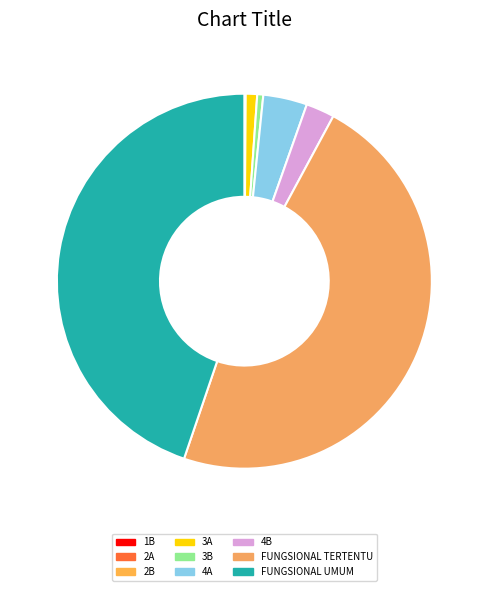

What is the smallest slice in the pie chart?

1B